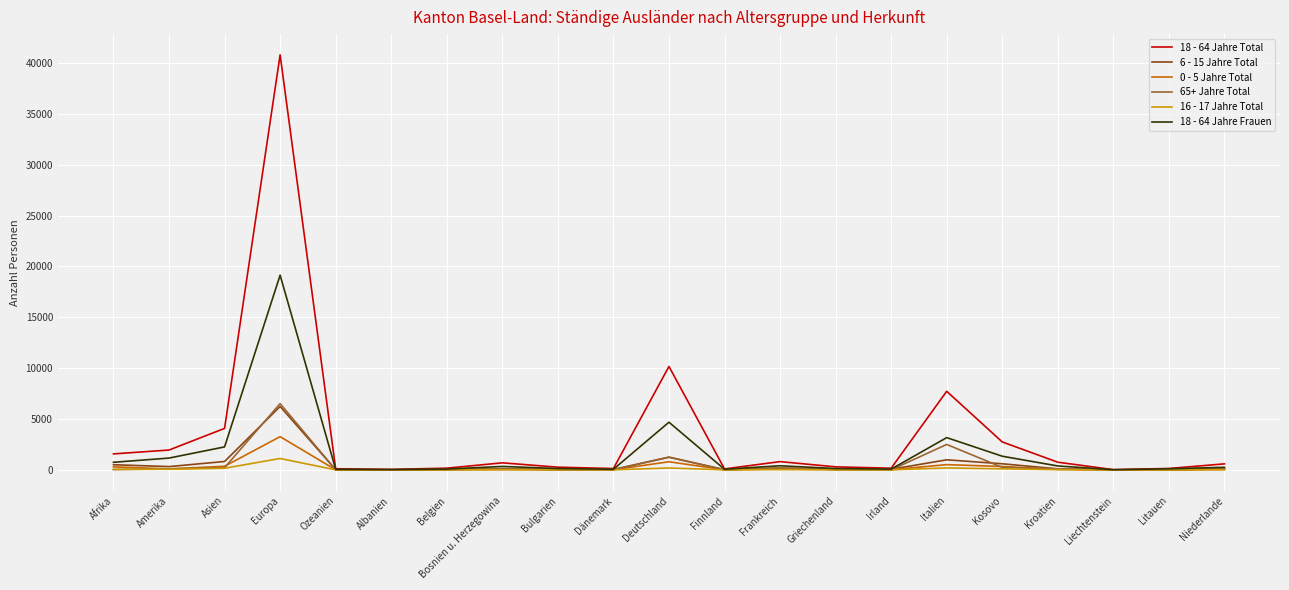

What is the maximum value shown in the chart?

40793